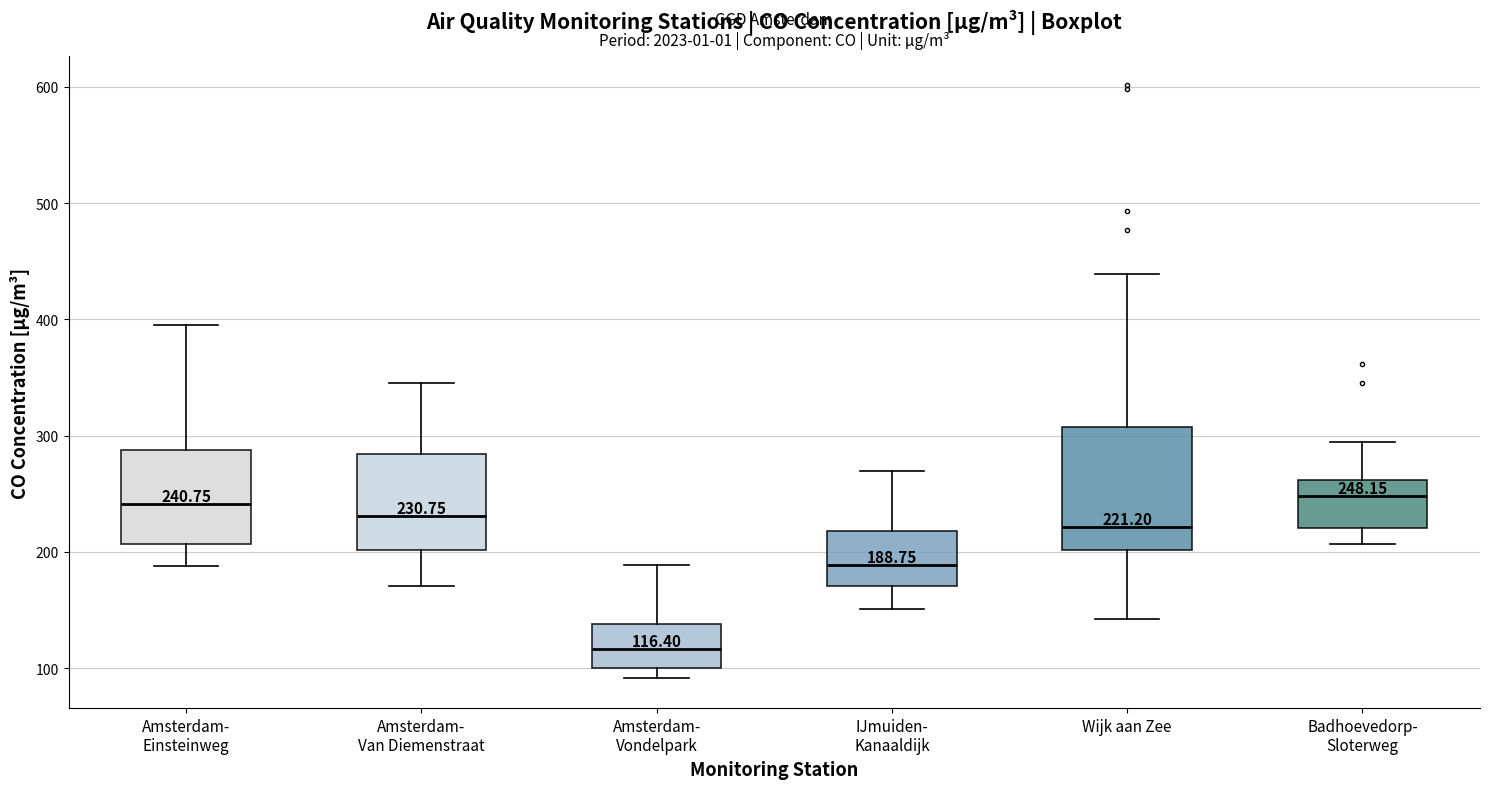

Comparing the boxes themselves (not the whiskers), which one is the tallest?

Wijk aan Zee